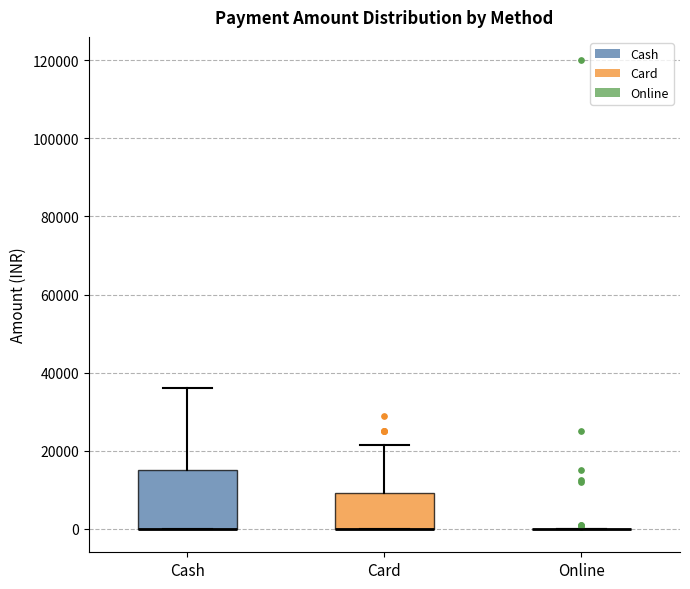

Reading left to right, transcribe this box plot: for each box, give where its median line is, the range the box spans, and where its two whiskers end, as read against the y-axis. The values are not printed on the chart, so give them approximately, as read against the axis.

Cash: median 0 (drawn on the box's lower edge), box 0 to 16000, whiskers 0 to 36000
Card: median 0 (drawn on the box's lower edge), box 0 to 10000, whiskers 0 to 22000
Online: box collapsed to a line at 0, whiskers 0 to 0